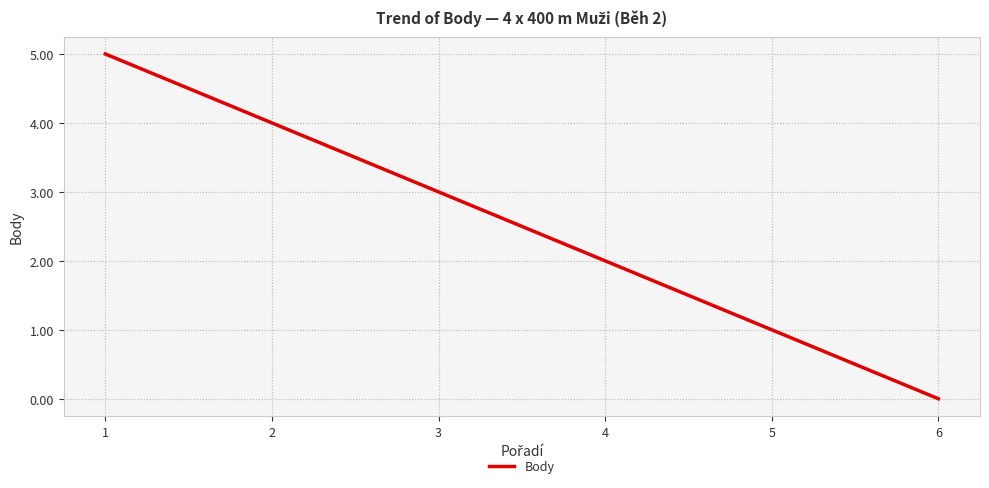

What is the greatest value displayed?

5.0